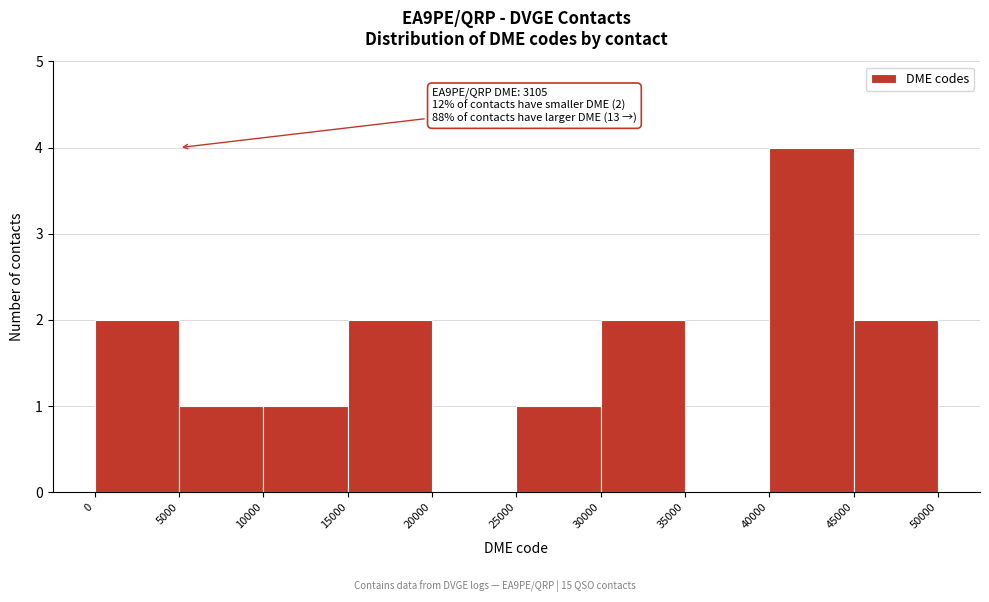

Which range on the x-axis has the tallest bar?

40000 to 45000